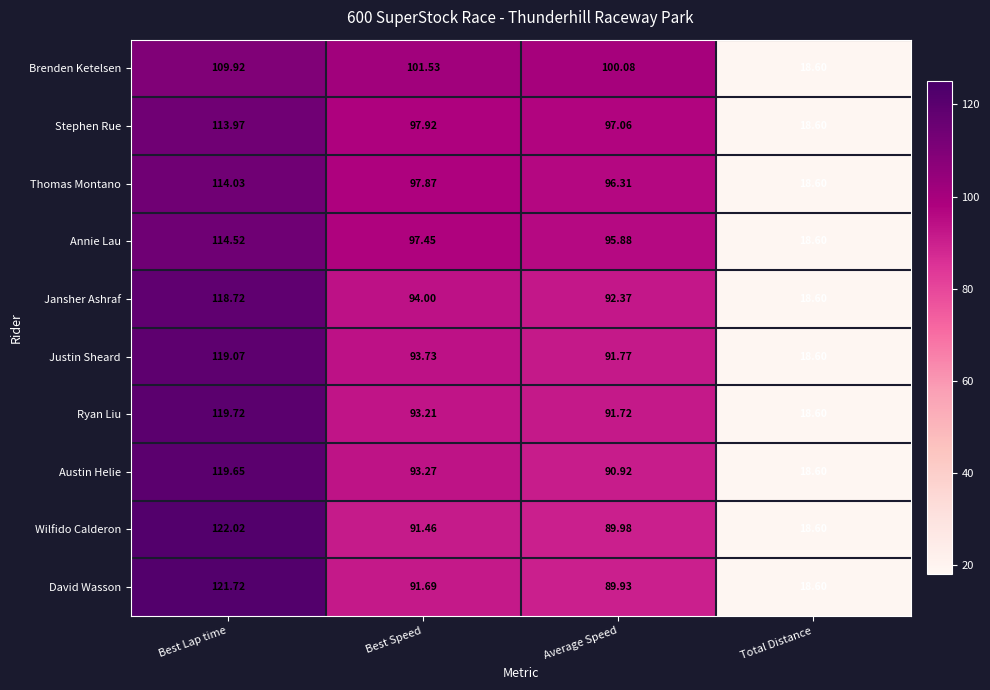

What is the greatest value displayed?

122.0